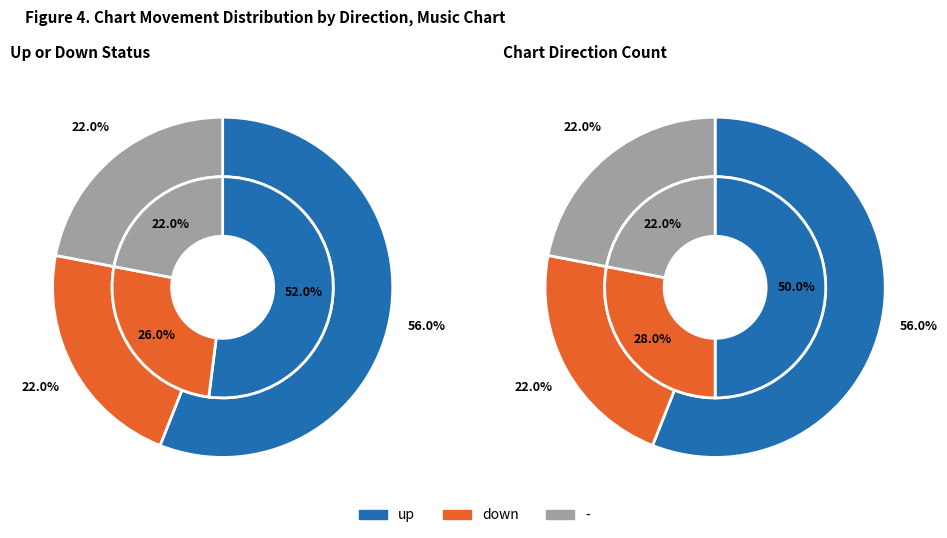

The down slice represents 11% of the pie. True or false?

False